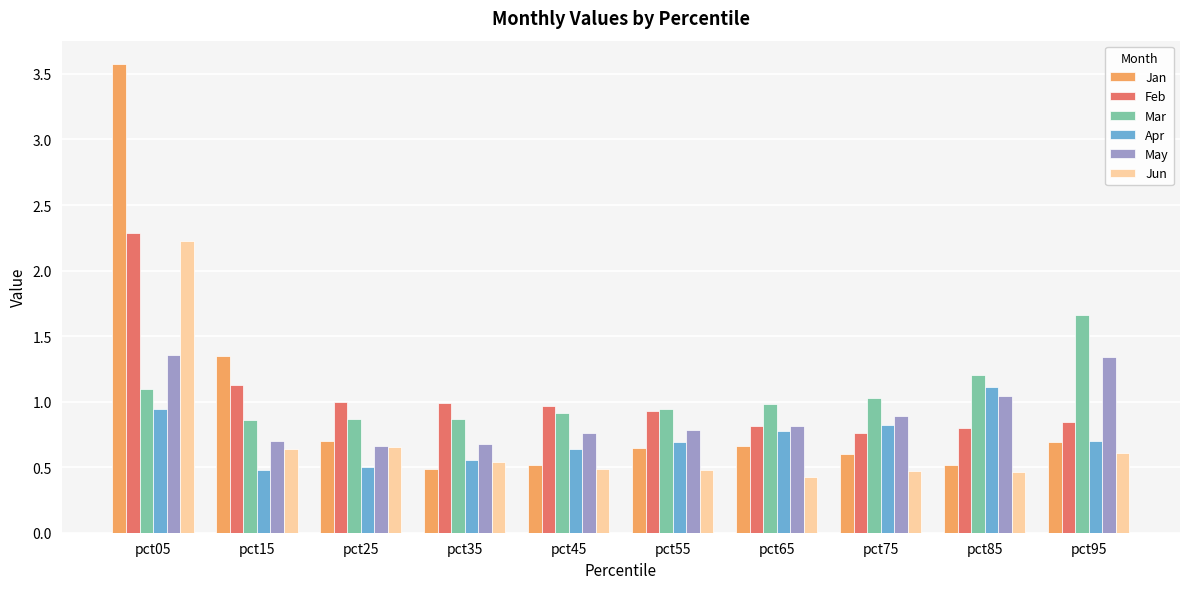

True or false: Apr has a value of 0.2 at pct95.

False